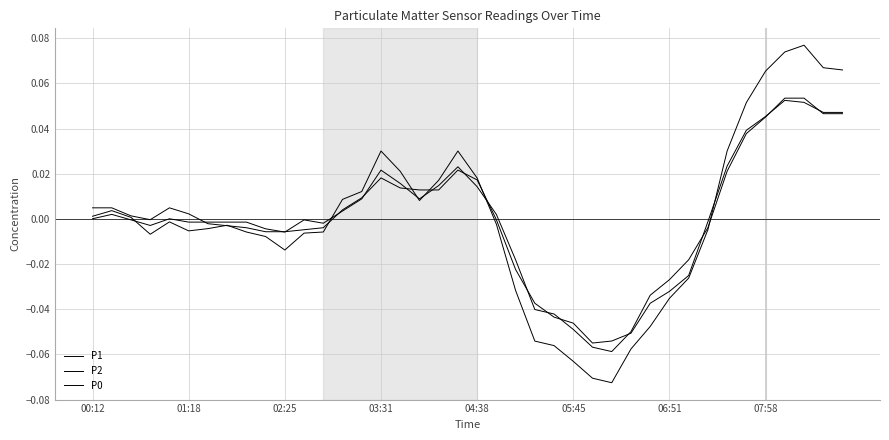

True or false: P0 and P1 cross at least once.

True